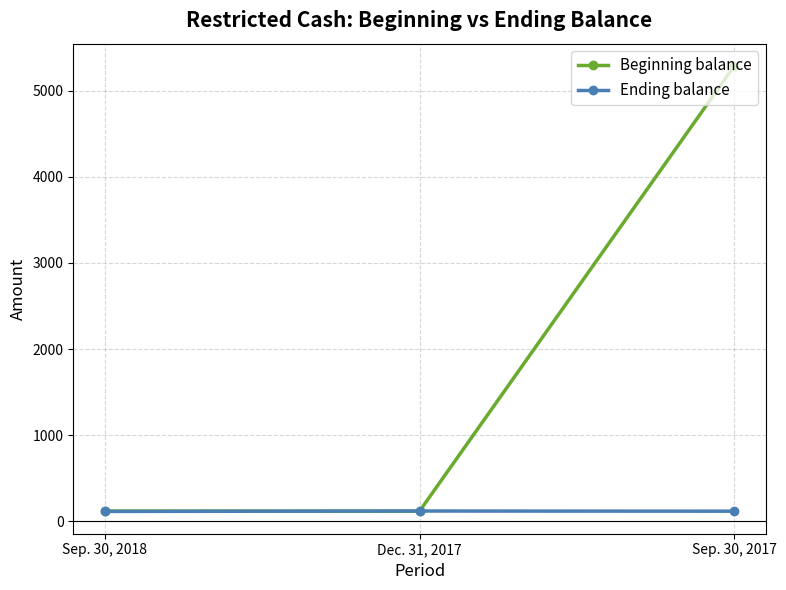

Rank the series by their average value, from highest to lowest.

Beginning balance, Ending balance